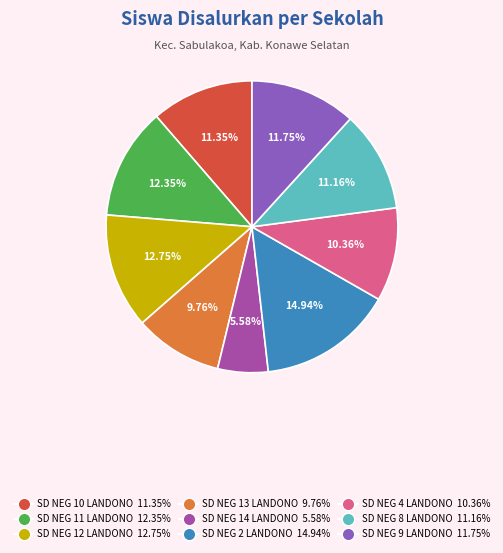

Is there a majority slice in this chart?

No